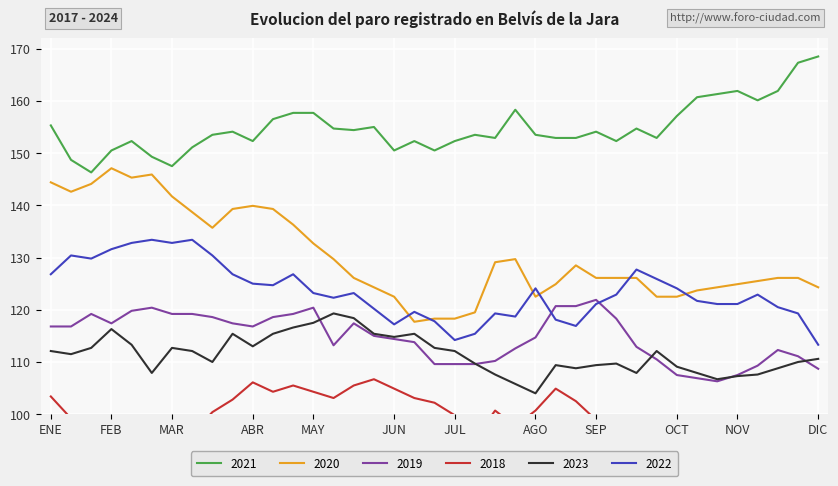

How many lines are shown in the chart?

6